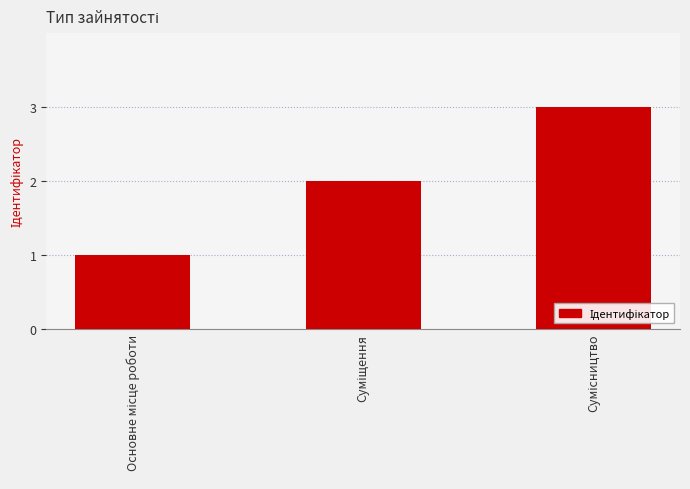

What is the sum of all values?

6